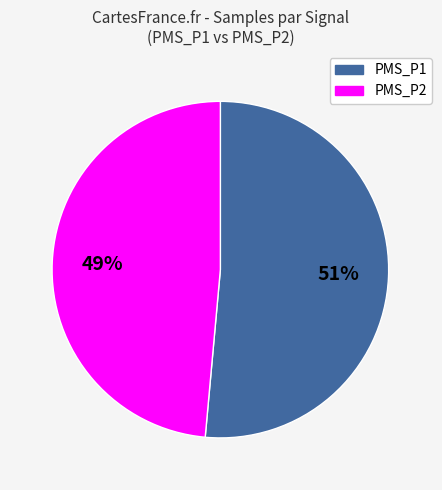

To the nearest percent, what is the average slice percentage?

50%